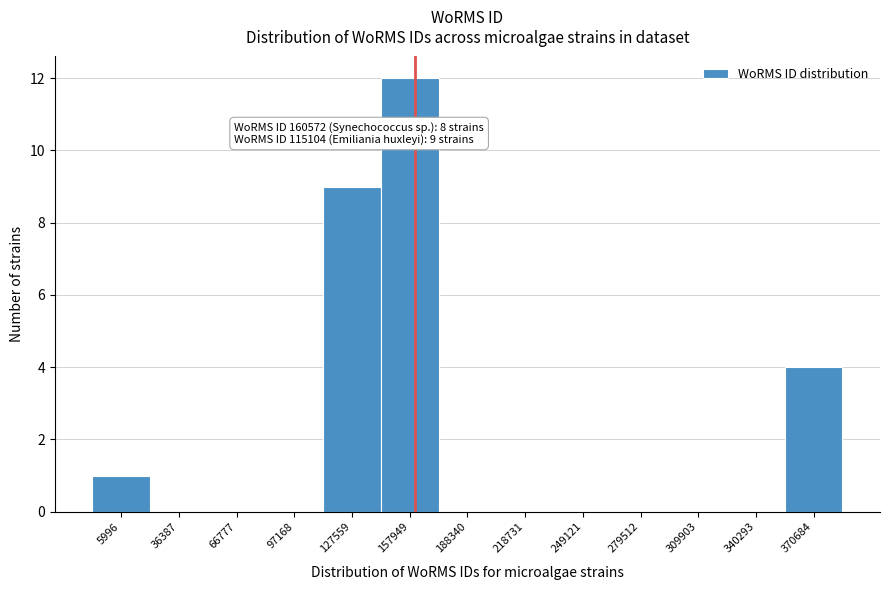

Which range on the x-axis has the tallest bar?

145000 to 175000